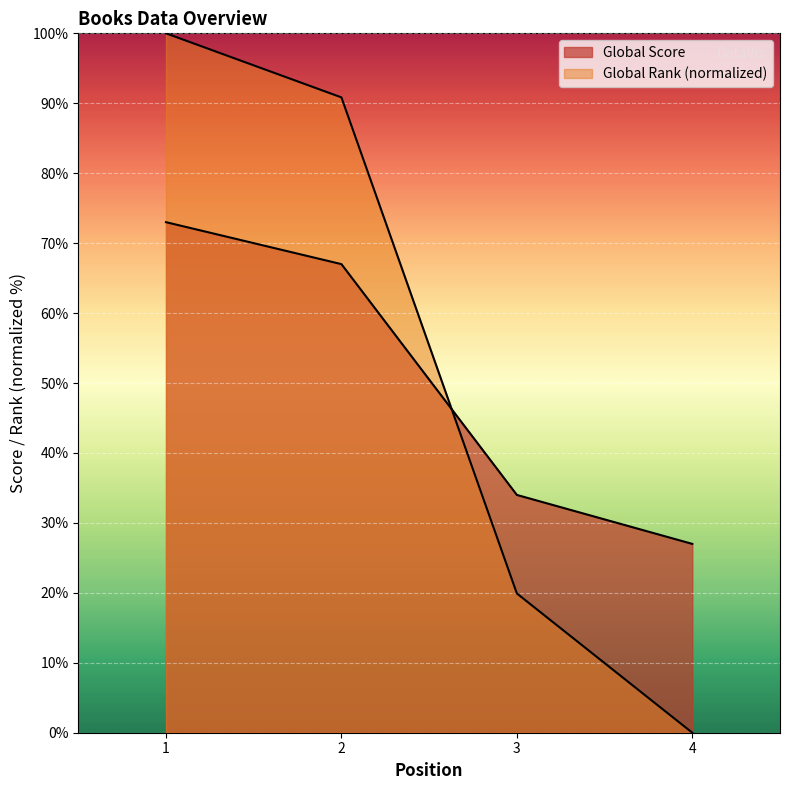

What is the difference between the maximum and minimum values in the Global Score series?

46.0